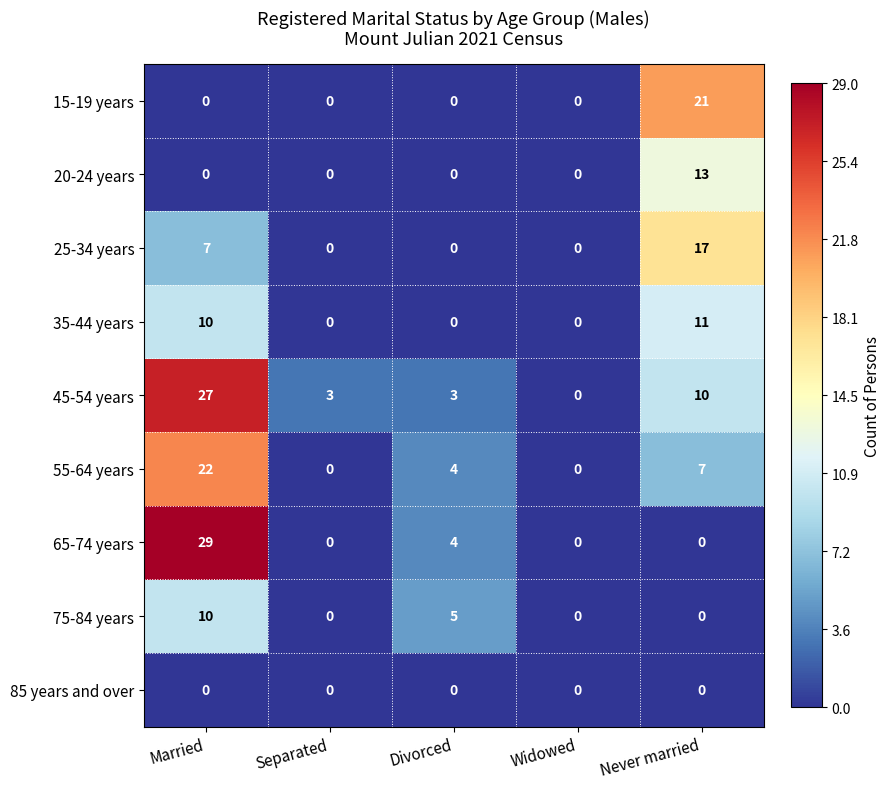

What is the difference between the 75-84 years values at Married and Widowed?

10